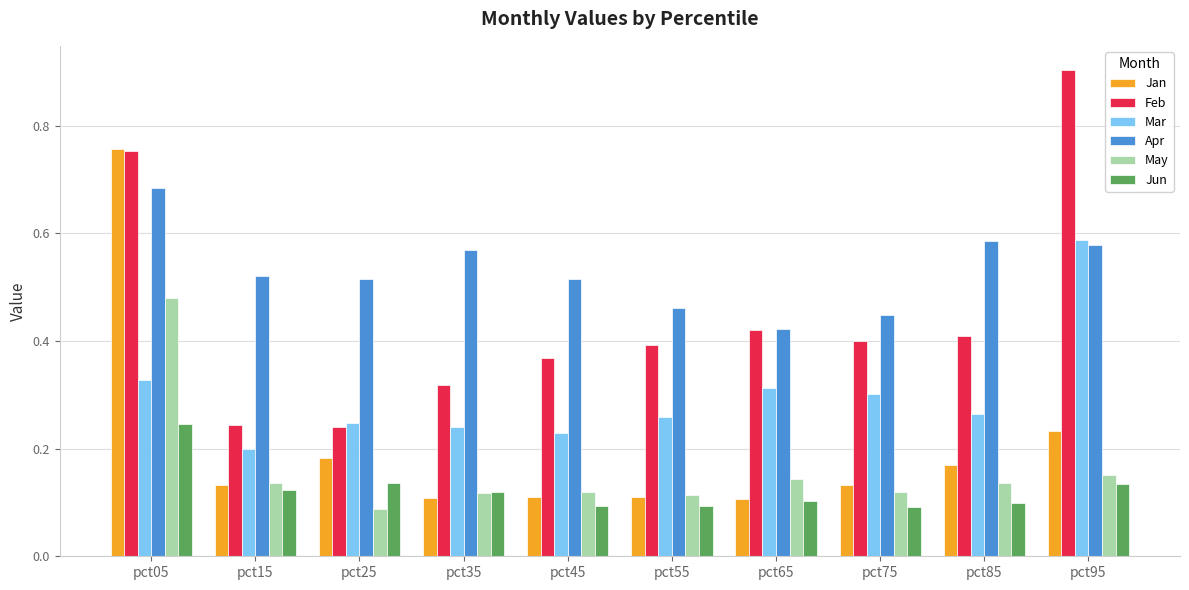

Which category has the highest value in the Jun series?

pct05